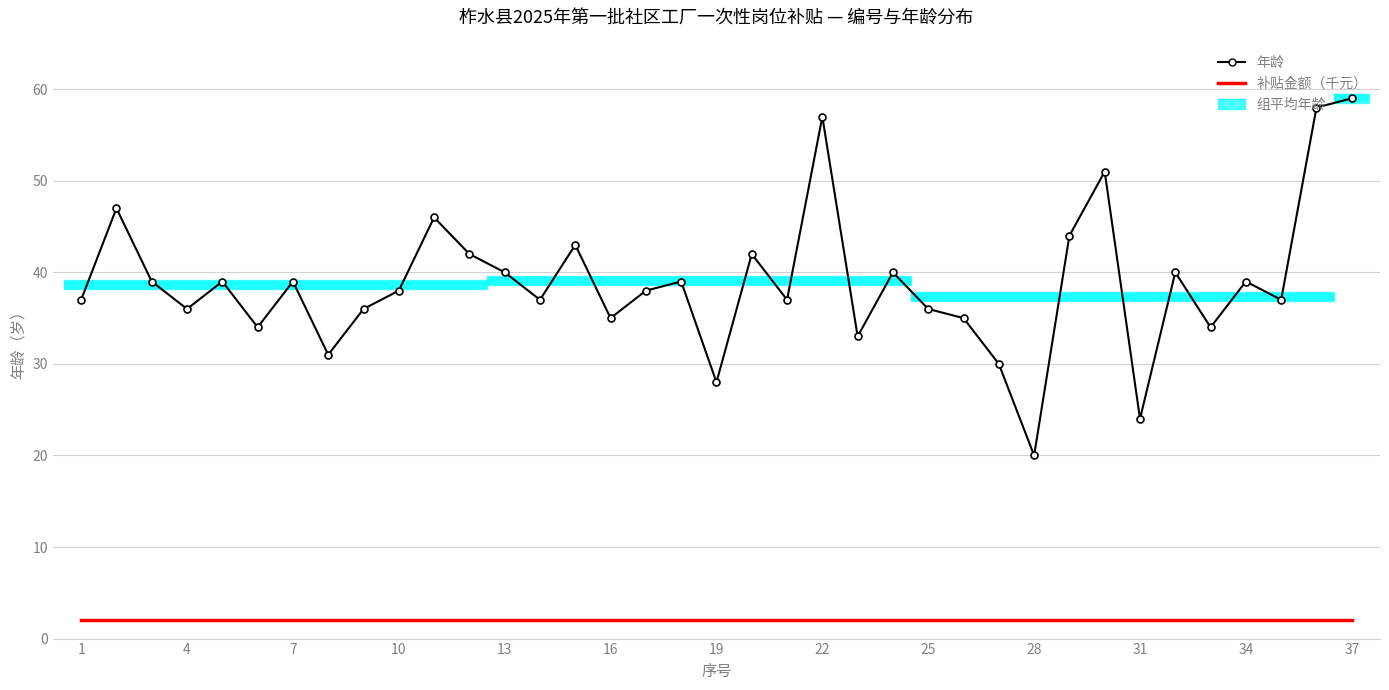

The value of 年龄 at 14 is 26. True or false?

False